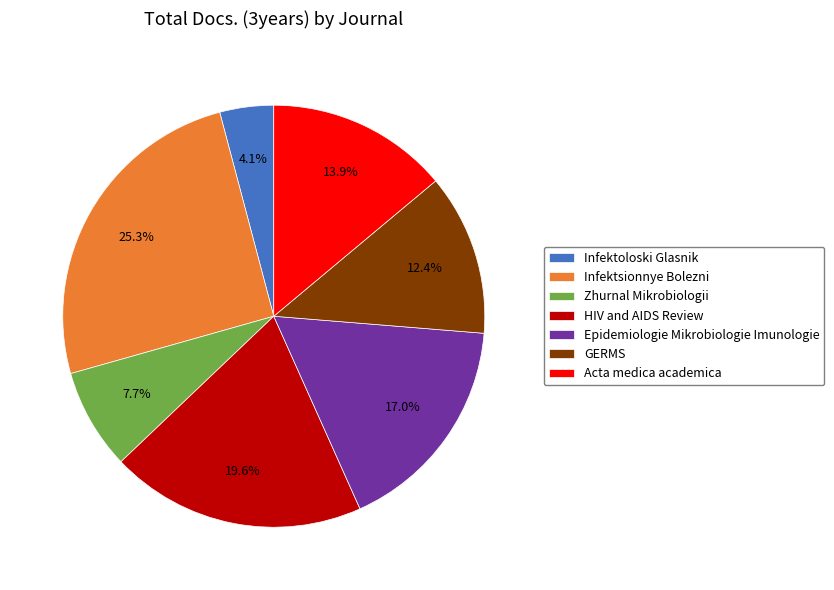

Count the number of slices in the pie.

7